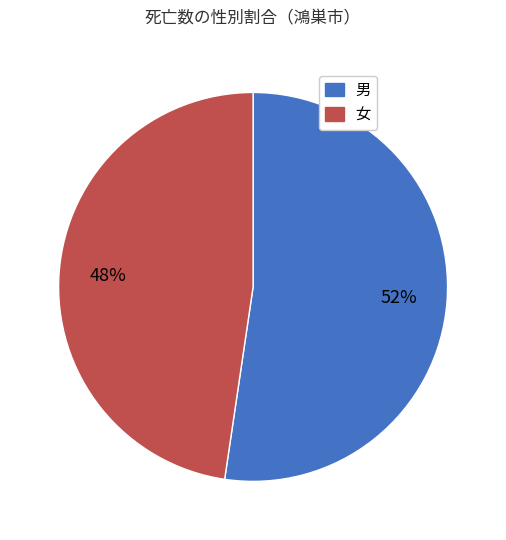

Is it true that 女 is 48% of the pie?

True